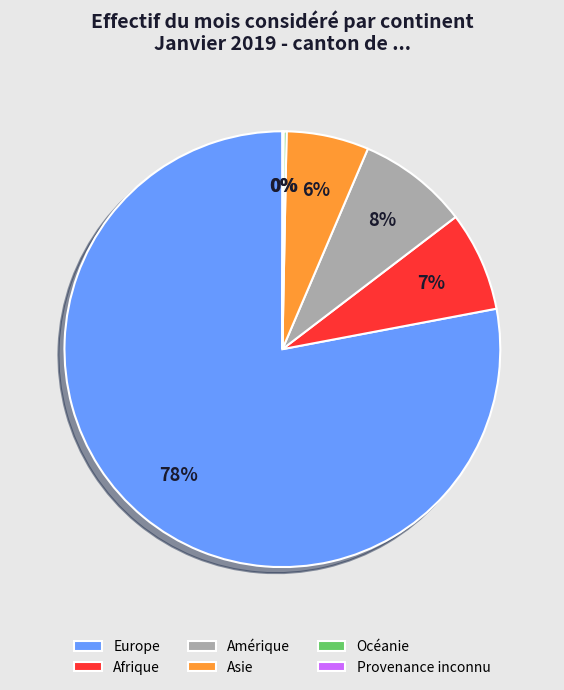

Is it true that Amérique is 8% of the pie?

True